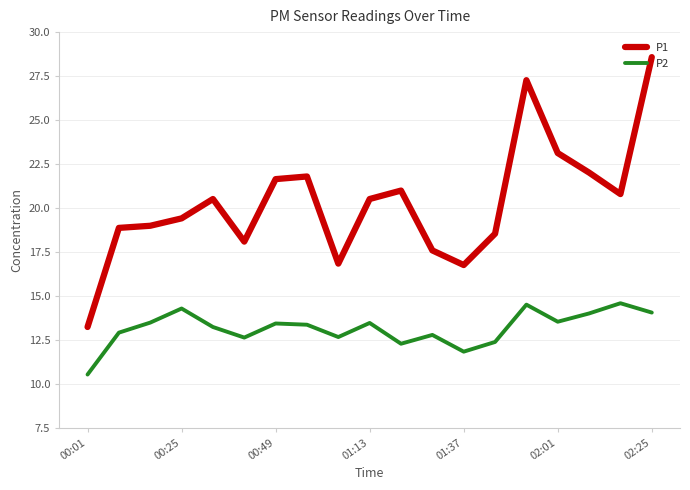

True or false: P2 and P1 intersect in this chart.

False